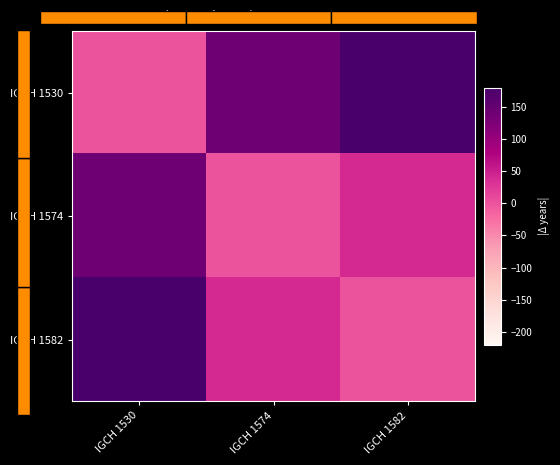

Count the IGCH 1582 values in the range 0 to 180.

3